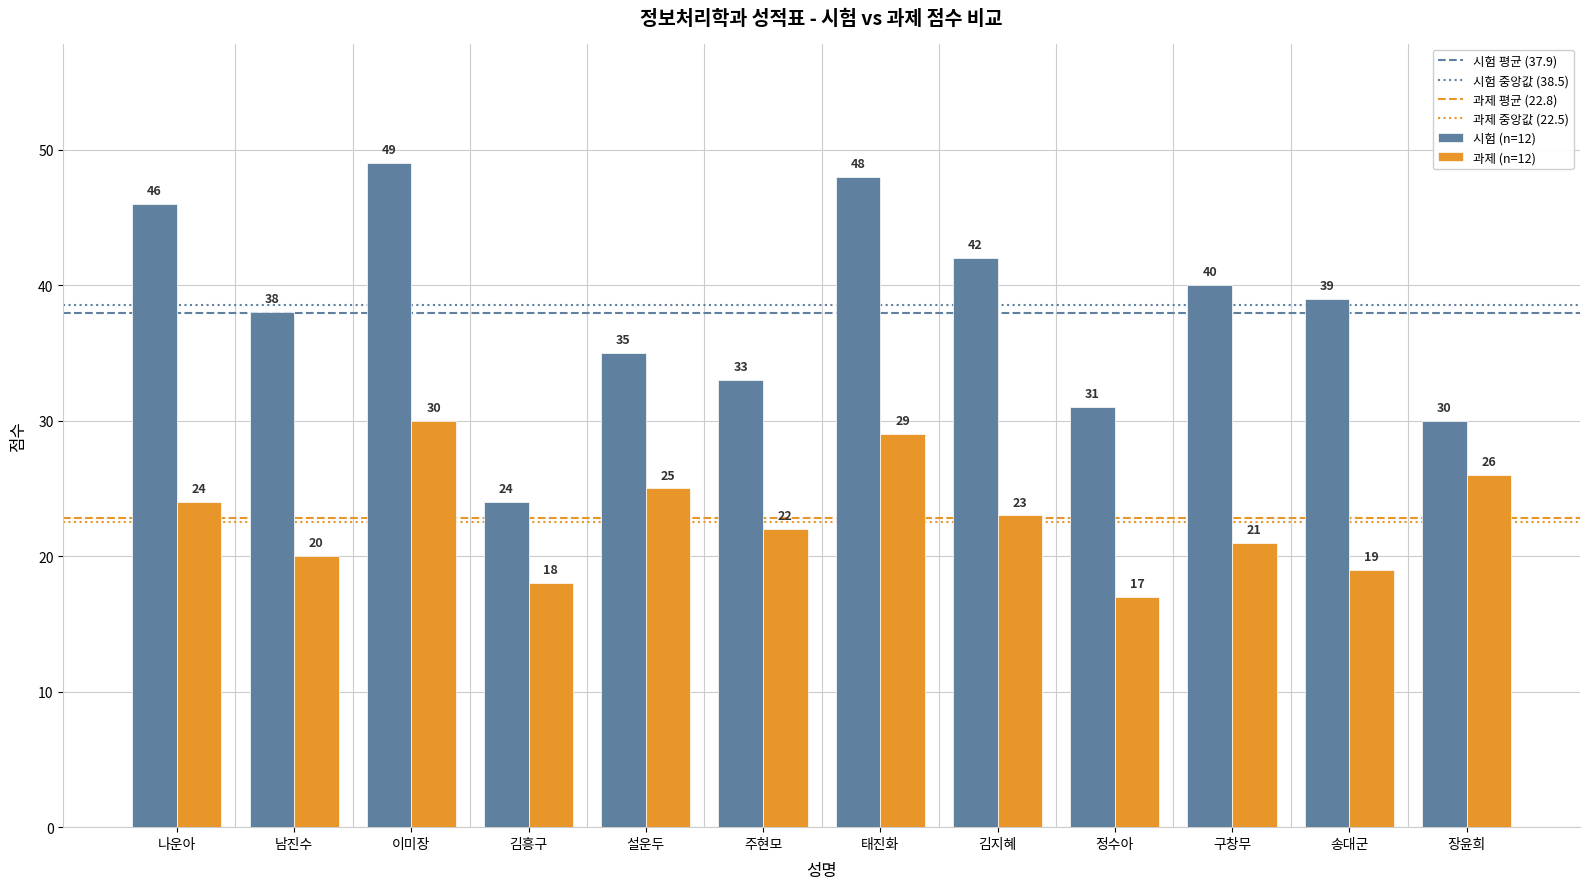

At which category is the sum across all series the highest?

이미장